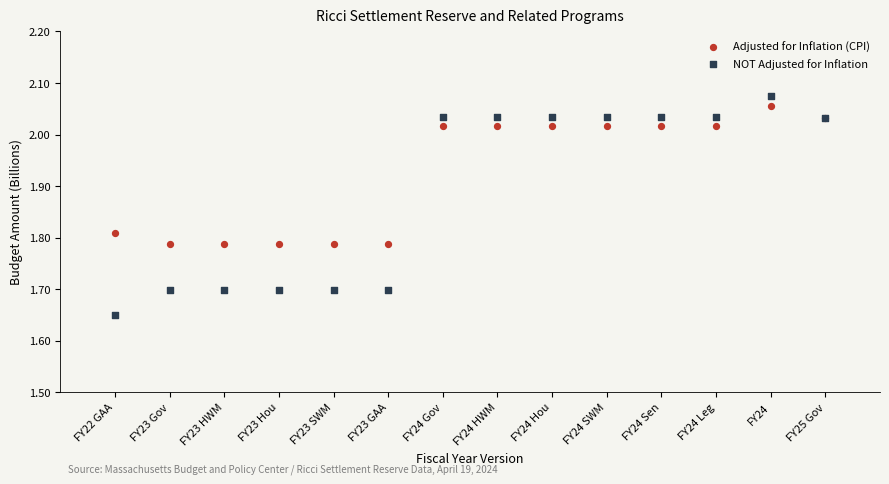

Which series reaches the minimum Y coordinate?

NOT Adjusted for Inflation